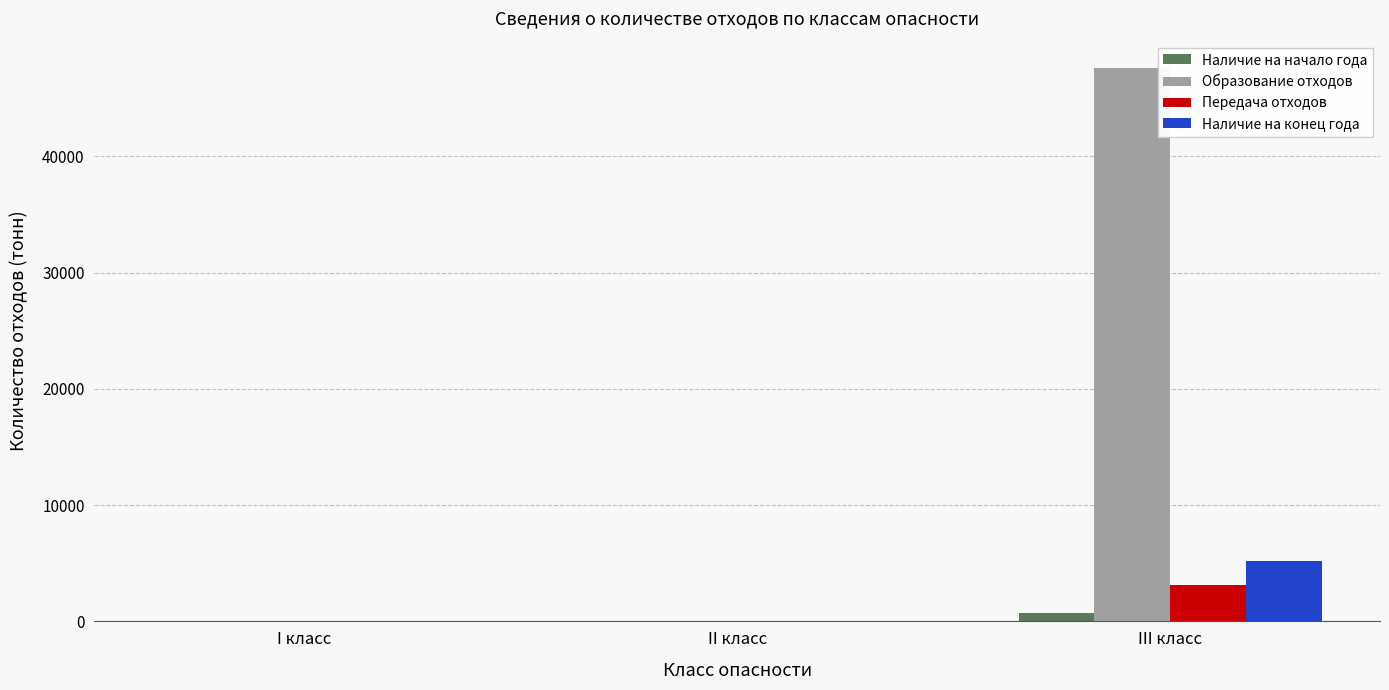

Where is Образование отходов nearest to the value 23794?

II класс